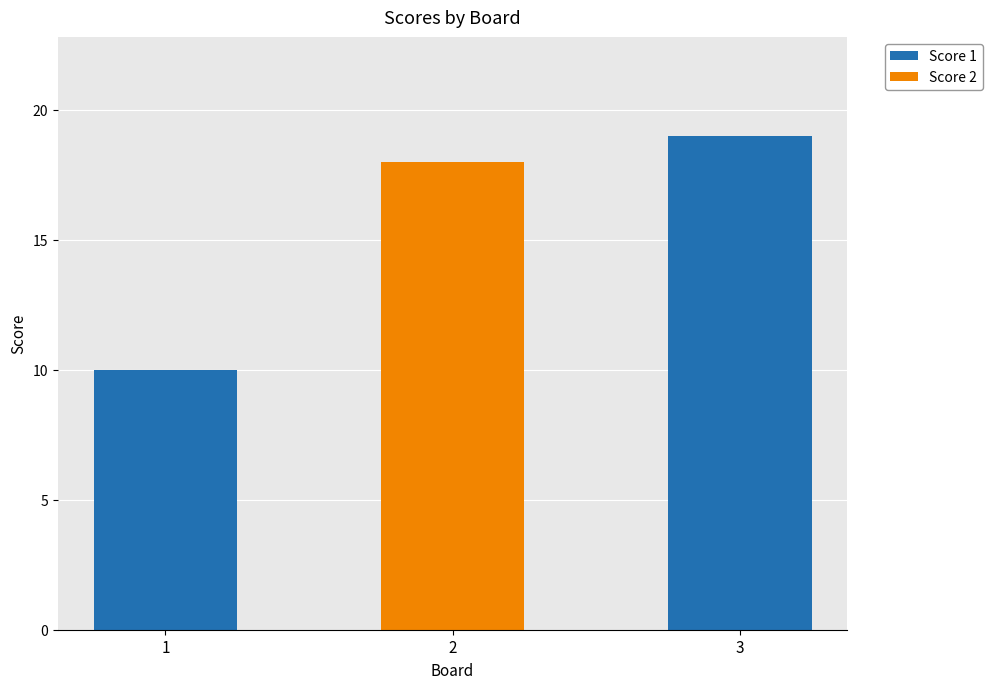

The Score 1 series shows 10 at 1. True or false?

True